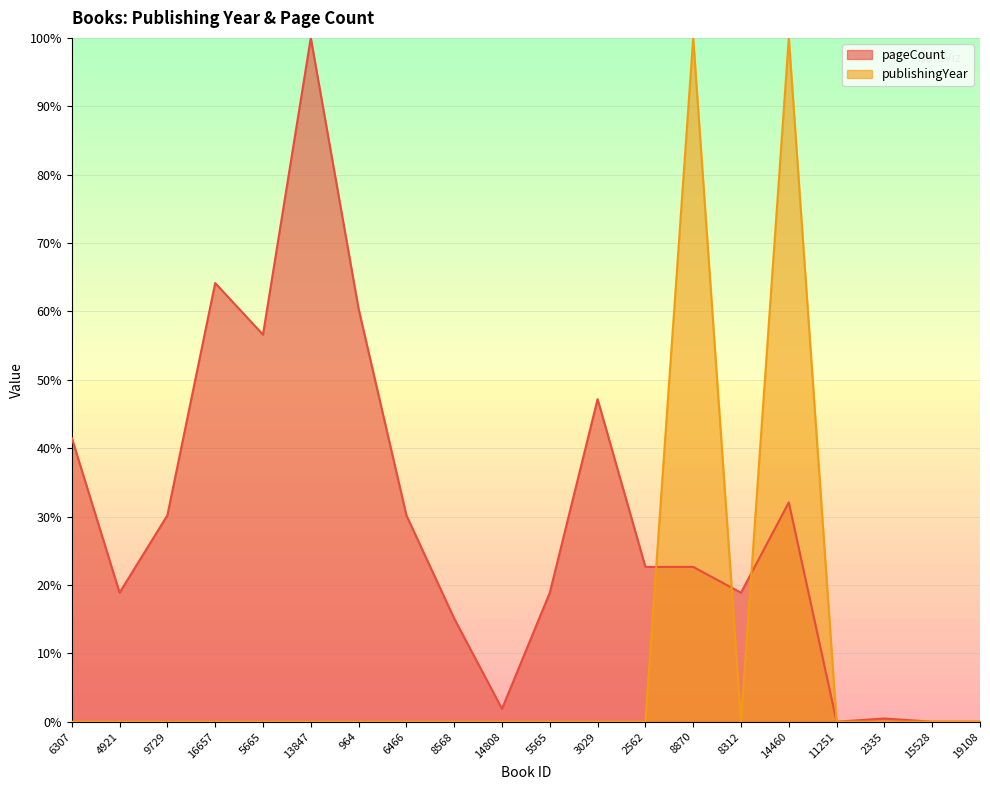

What are all the series names shown in the legend?

pageCount, publishingYear